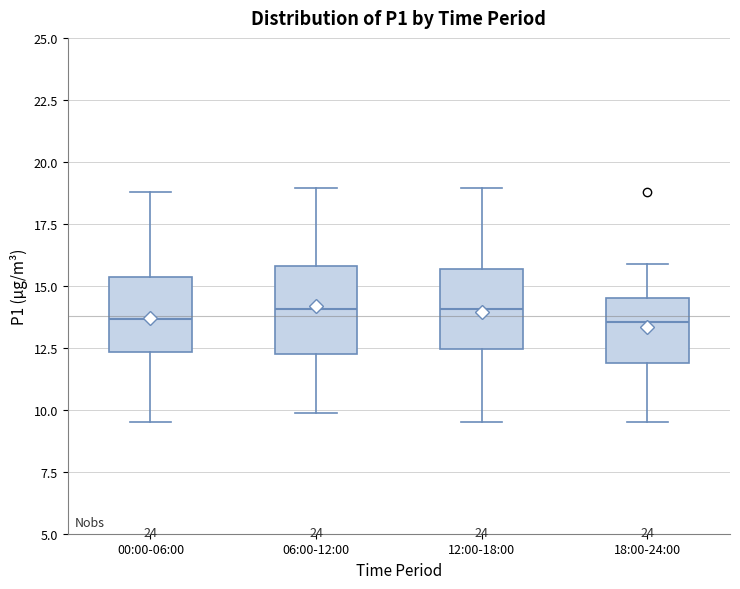

Reading left to right, read every box against the y-axis: the position of its median line, the range the box covers, and the ends of its whiskers. The values are not printed on the chart, so give them approximately, as read against the axis.

00:00-06:00: median 13.5, box 12.5 to 15.5, whiskers 9.5 to 19.0
06:00-12:00: median 14.0, box 12.5 to 16.0, whiskers 10.0 to 19.0
12:00-18:00: median 14.0, box 12.5 to 15.5, whiskers 9.5 to 19.0
18:00-24:00: median 13.5, box 12.0 to 14.5, whiskers 9.5 to 16.0